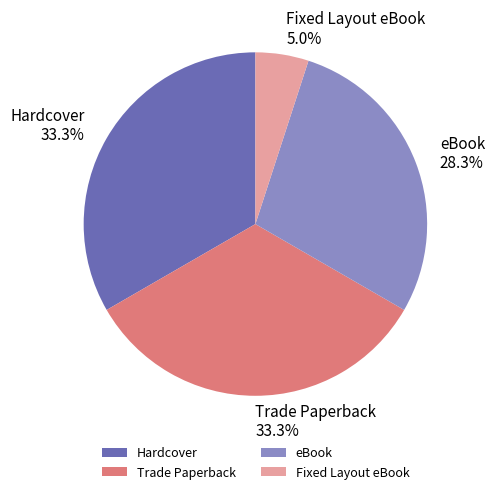

What is the smallest slice in the pie chart?

Fixed Layout eBook